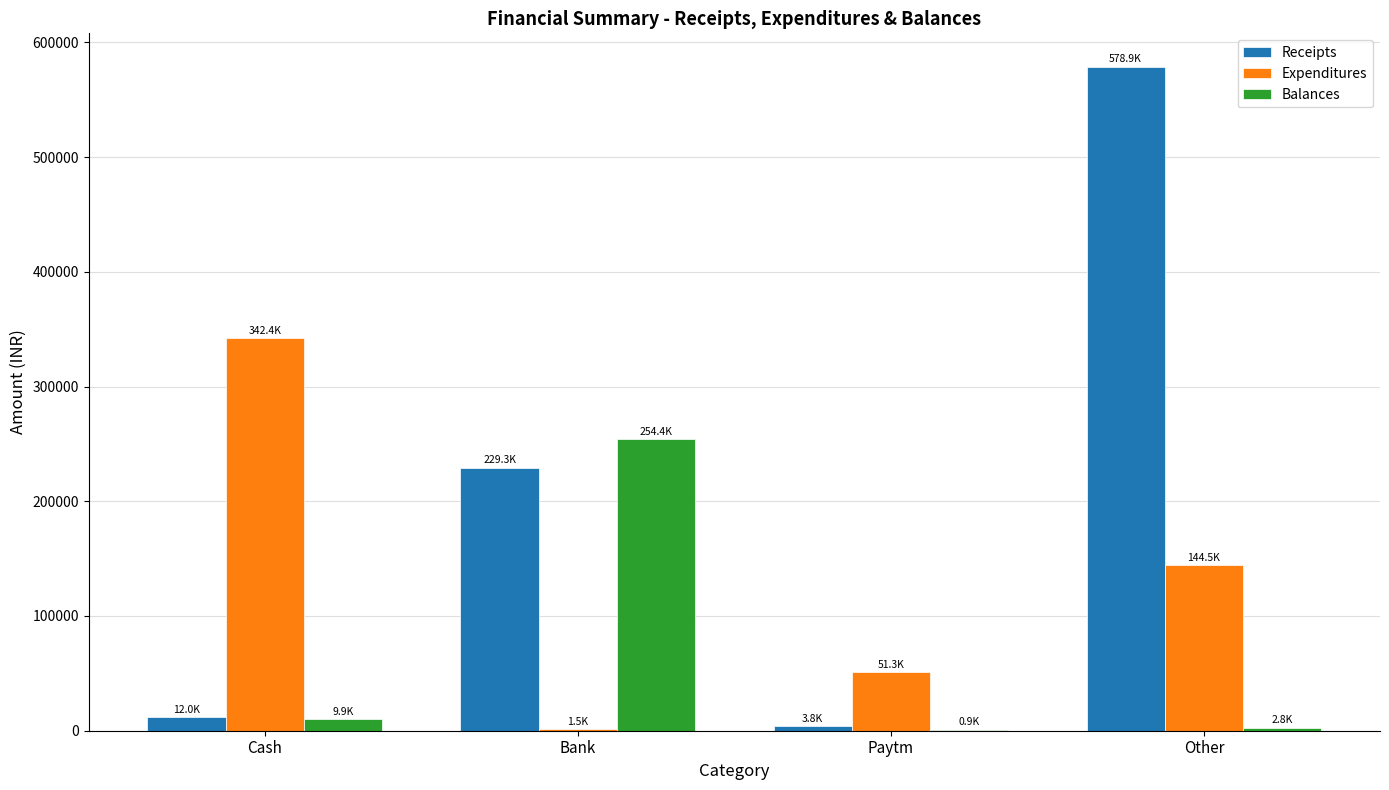

At which label is Balances closest to 127655?

Cash